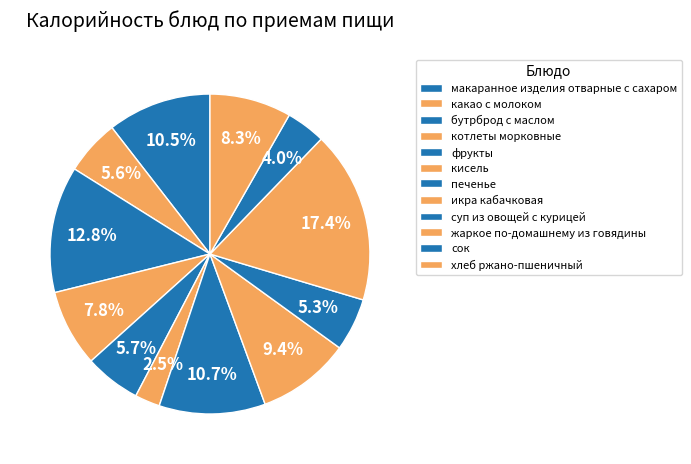

Is it true that макаранное изделия отварные с сахаром is 1% of the pie?

False